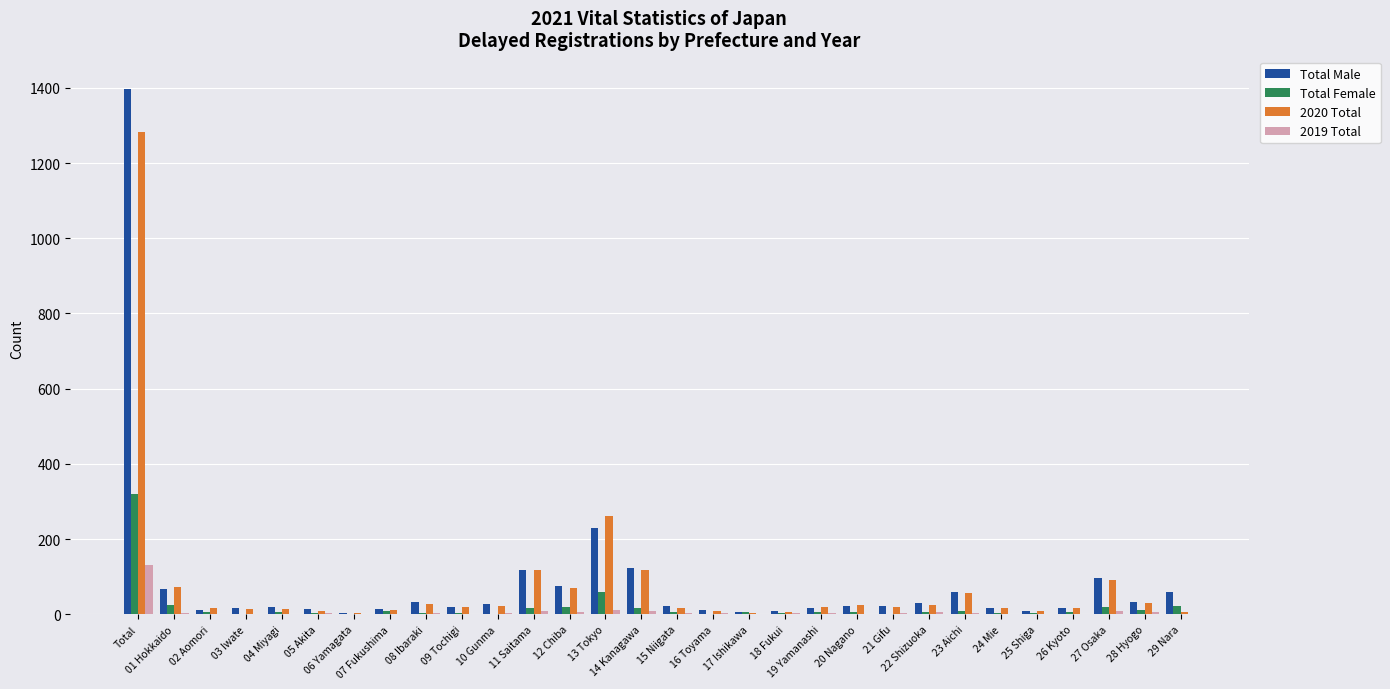

What is the difference between the highest and lowest values at 27 Osaka?

88